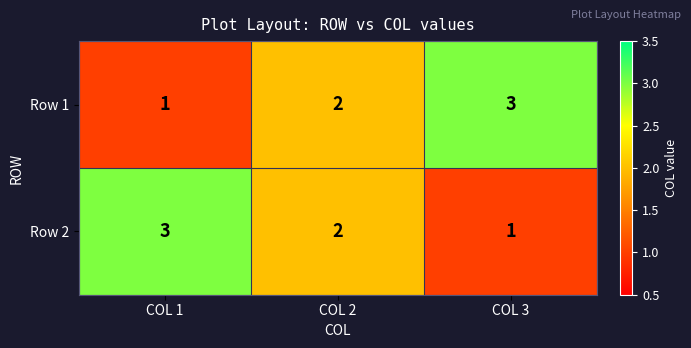

The value of Row 2 at COL 2 is 2. True or false?

True